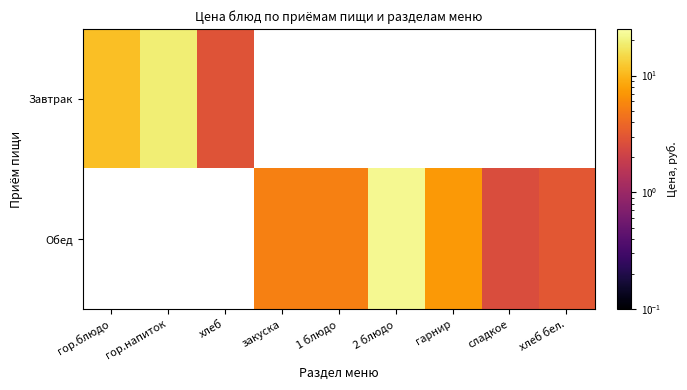

Which label corresponds to the smallest value in the chart?

сладкое